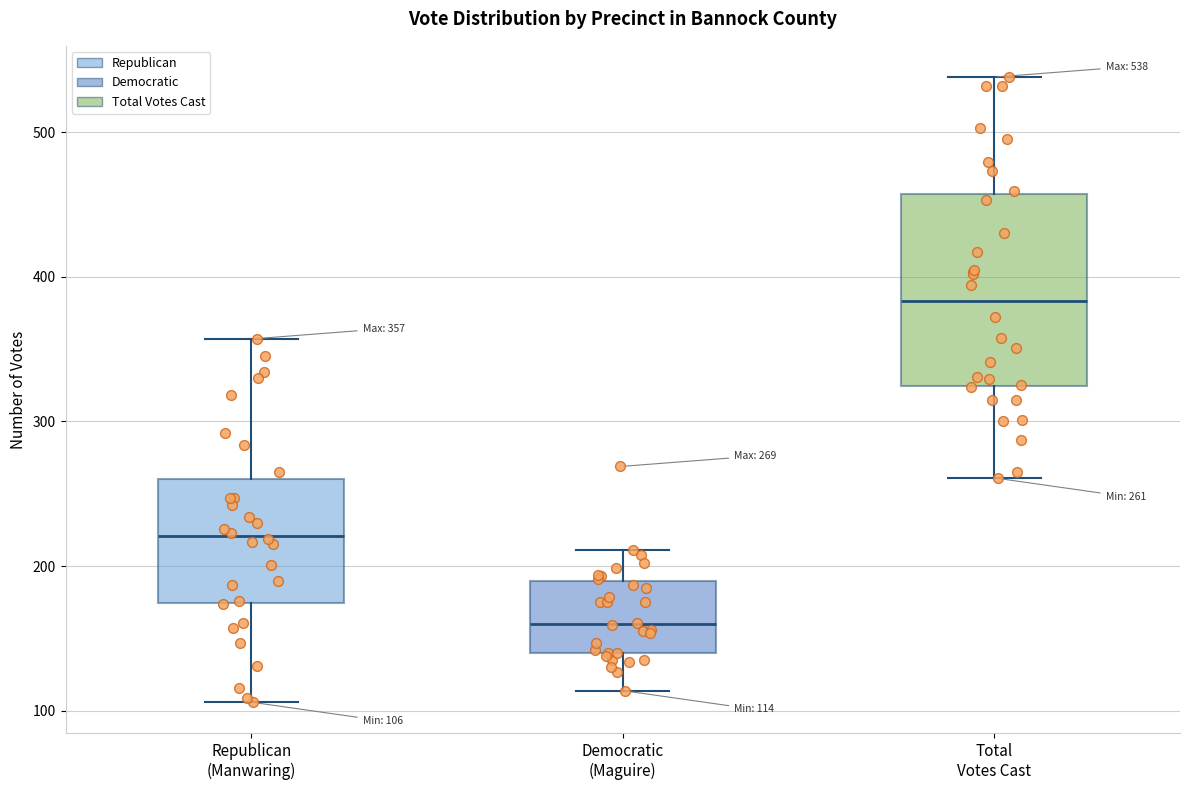

Which box's median line is the highest?

Total Votes Cast